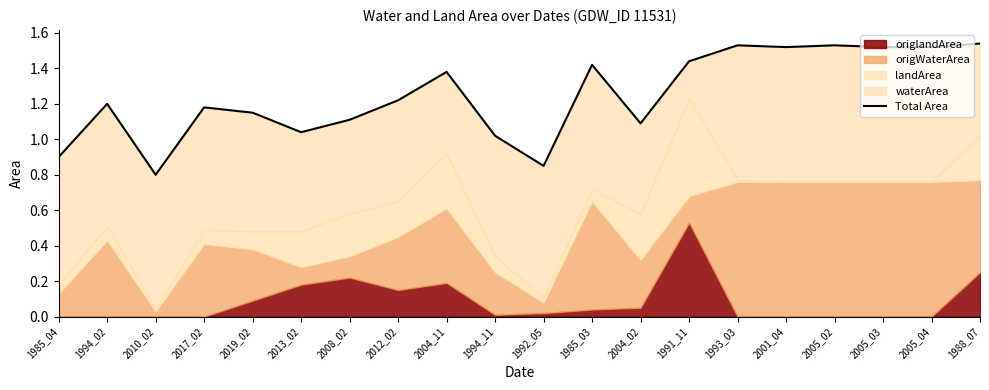

What is the difference between the maximum and second lowest values?

0.7